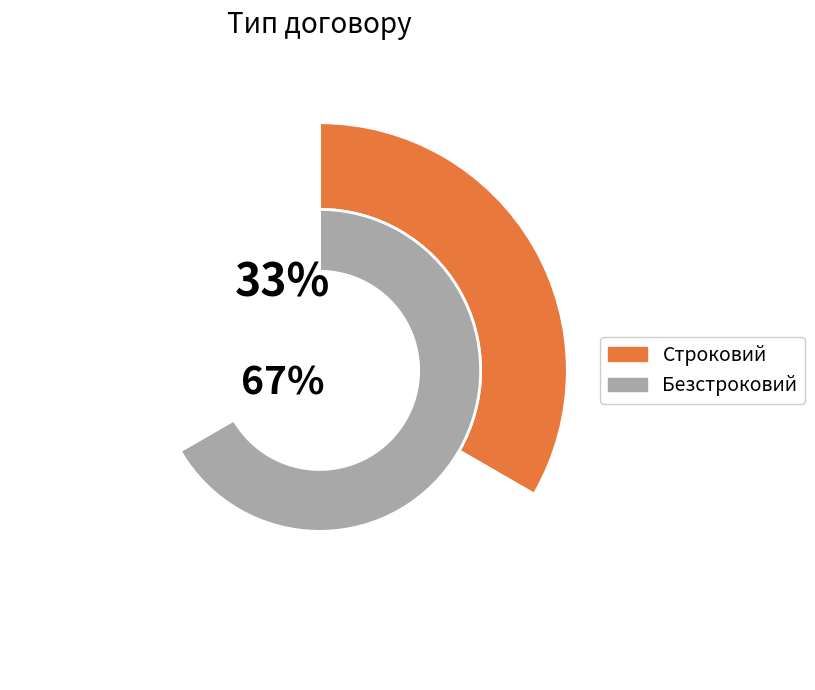

Between Безстроковий and Строковий, which is larger?

Безстроковий